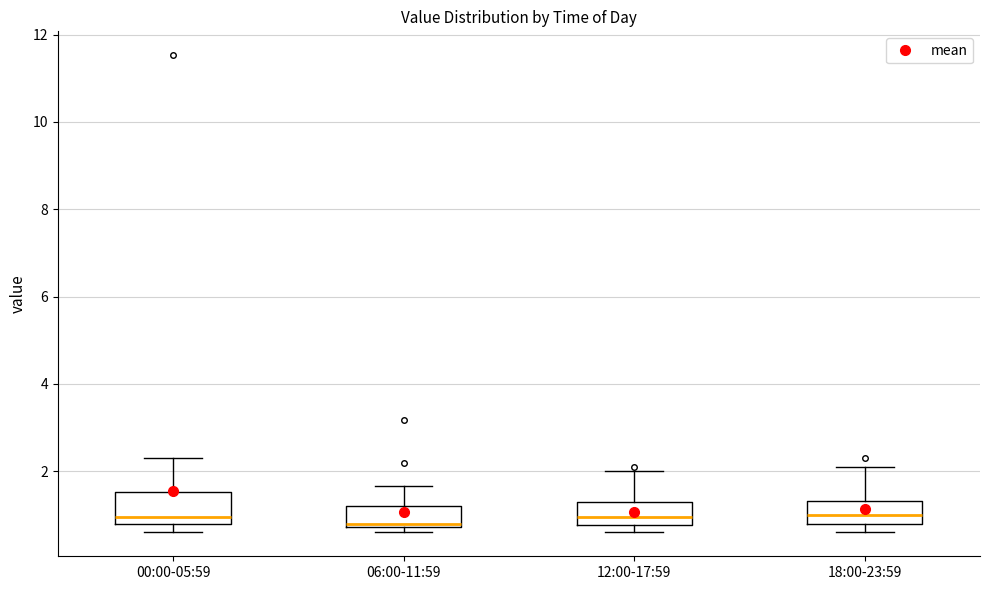

Reading left to right, read every box against the y-axis: the position of its median line, the range the box covers, and the ends of its whiskers. The values are not printed on the chart, so give them approximately, as read against the axis.

00:00-05:59: median 1.0, box 0.8 to 1.6, whiskers 0.6 to 2.4
06:00-11:59: median 0.8 (just above the box's lower edge), box 0.8 to 1.2, whiskers 0.6 to 1.6
12:00-17:59: median 1.0, box 0.8 to 1.4, whiskers 0.6 to 2.0
18:00-23:59: median 1.0, box 0.8 to 1.4, whiskers 0.6 to 2.2